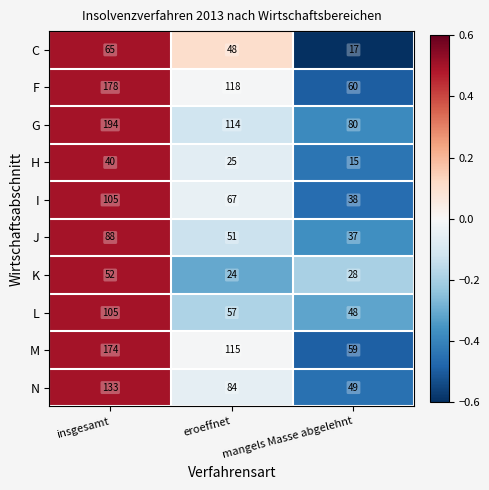

How many values in the C series are below 48?

1